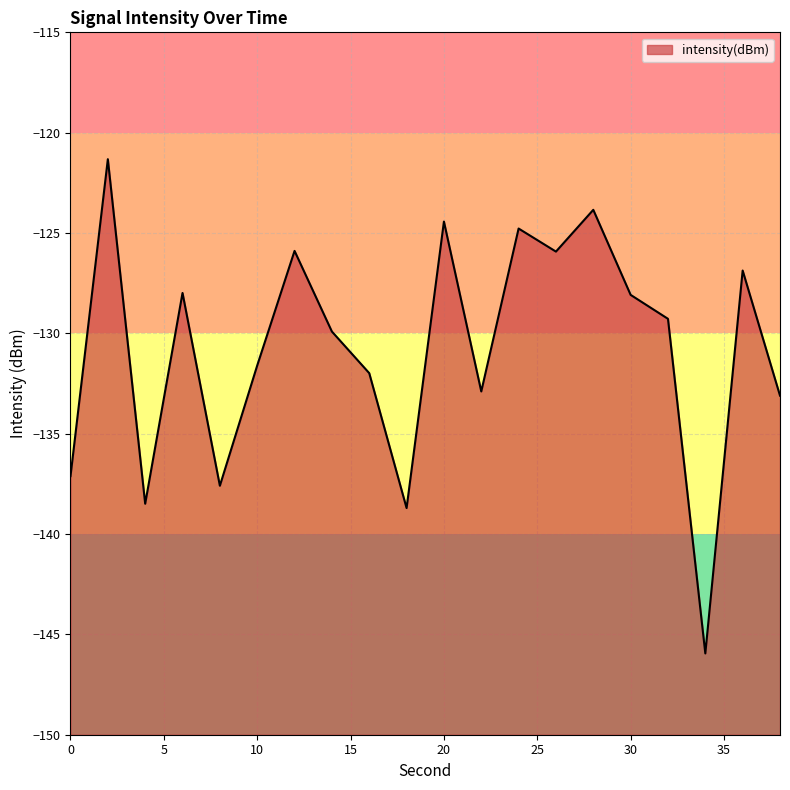

Is it true that the value at 34 is -145.9?

True